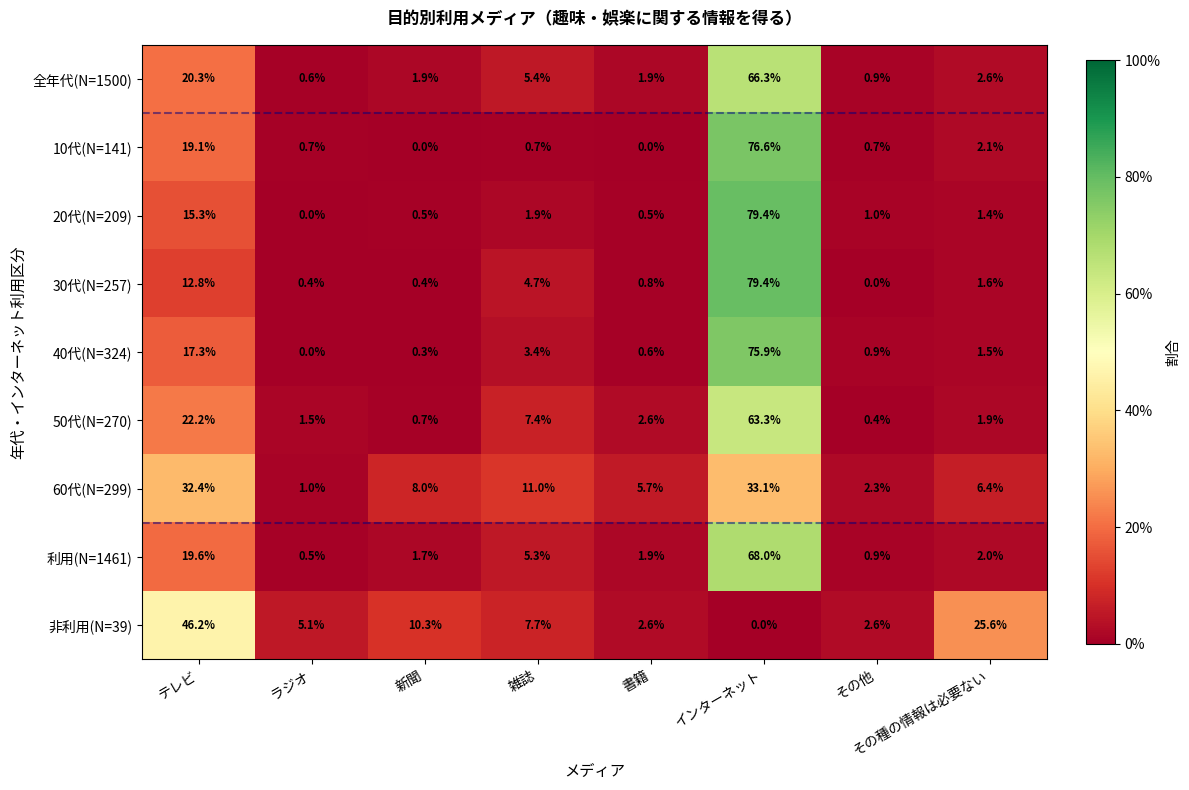

What is the total value across all series at その他?

9.7